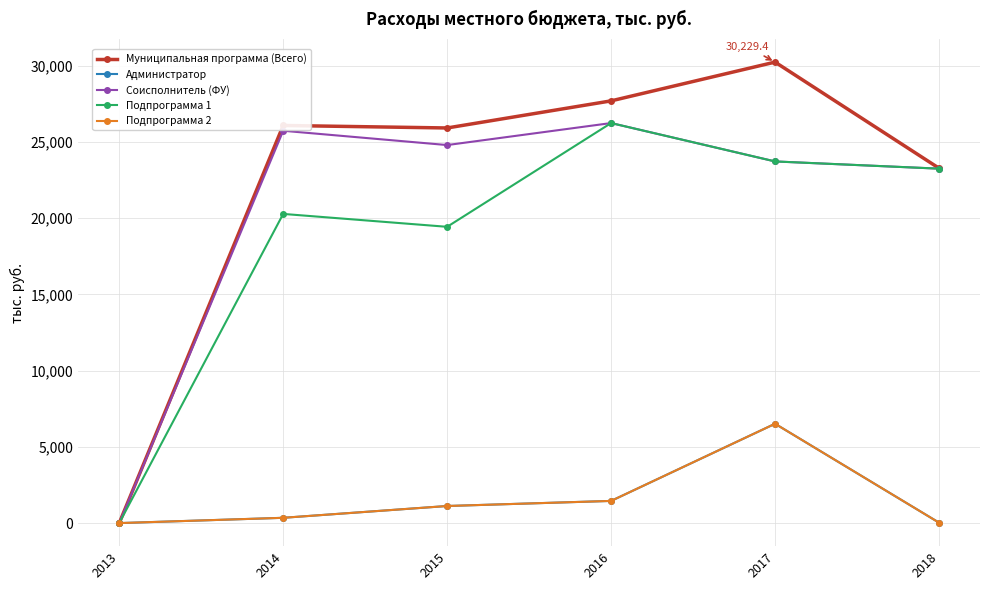

The Соисполнитель (ФУ) series shows 36230.3 at 2015. True or false?

False